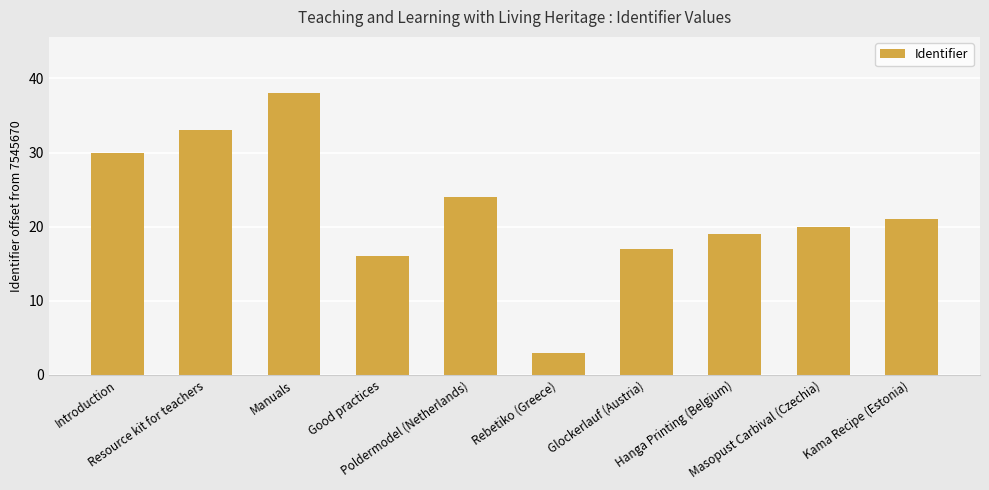

What is the change in value from Introduction to Hanga Printing (Belgium)?

-11